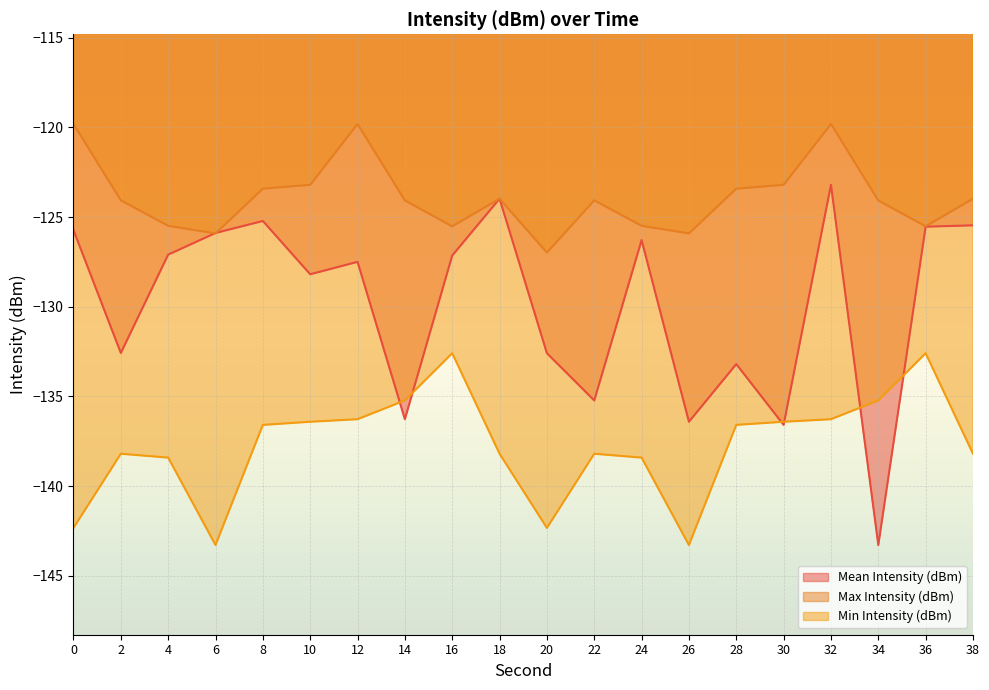

Does the chart display data point markers on the line(s)?

No